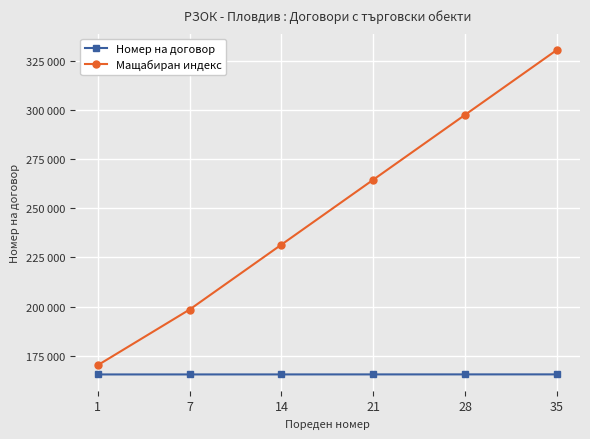

Between 1 and 28, which series saw the biggest shift?

Мащабиран индекс